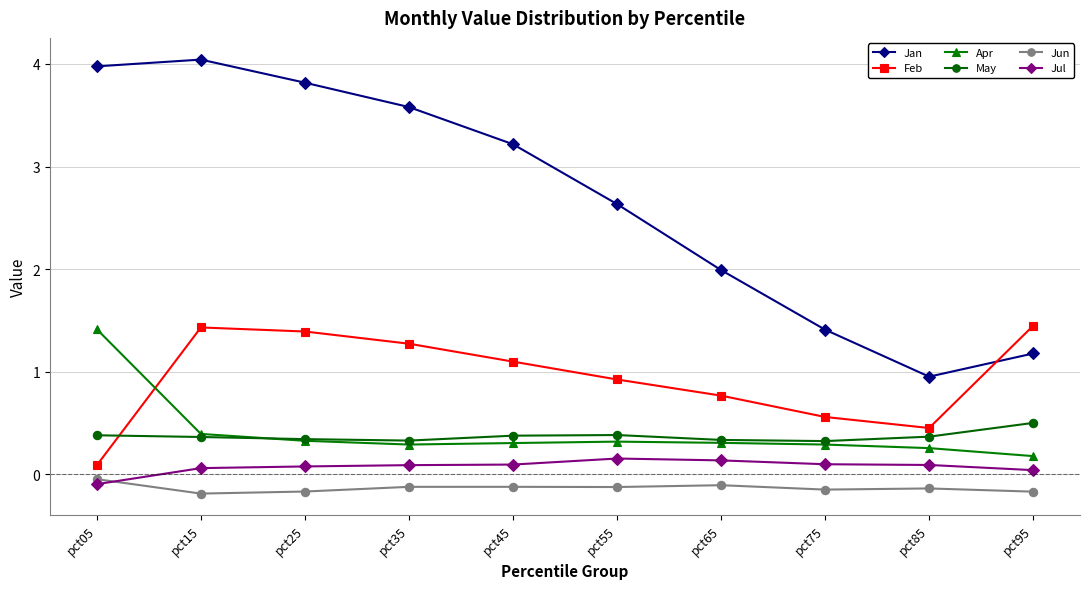

The value of Apr at pct25 is 0.3. True or false?

True